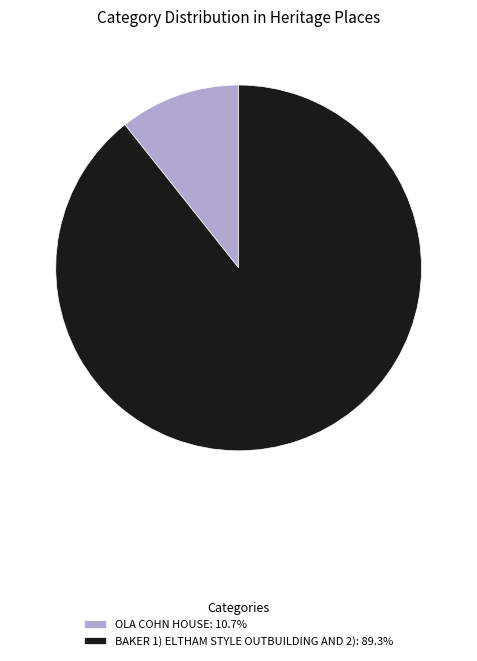

Combined, do OLA COHN HOUSE and BAKER 1) ELTHAM STYLE OUTBUILDING AND 2) account for over 50%?

Yes